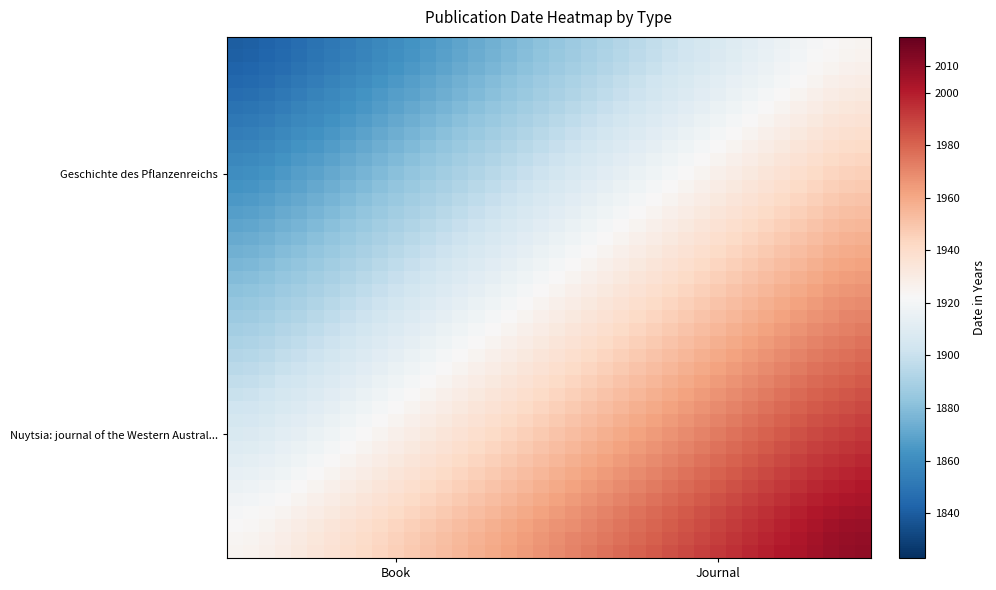

At which category is the sum across all series the highest?

39